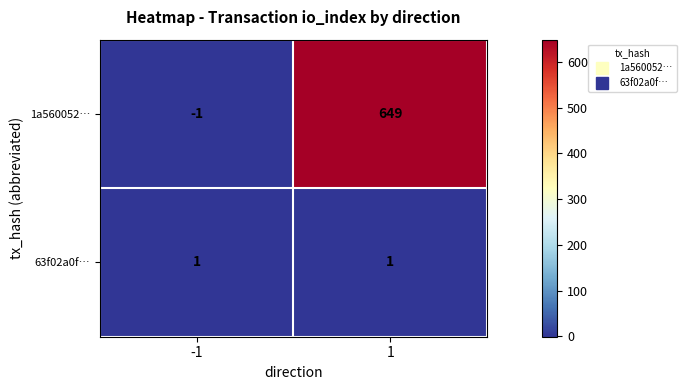

The 63f02a0f… series shows 1 at -1. True or false?

True